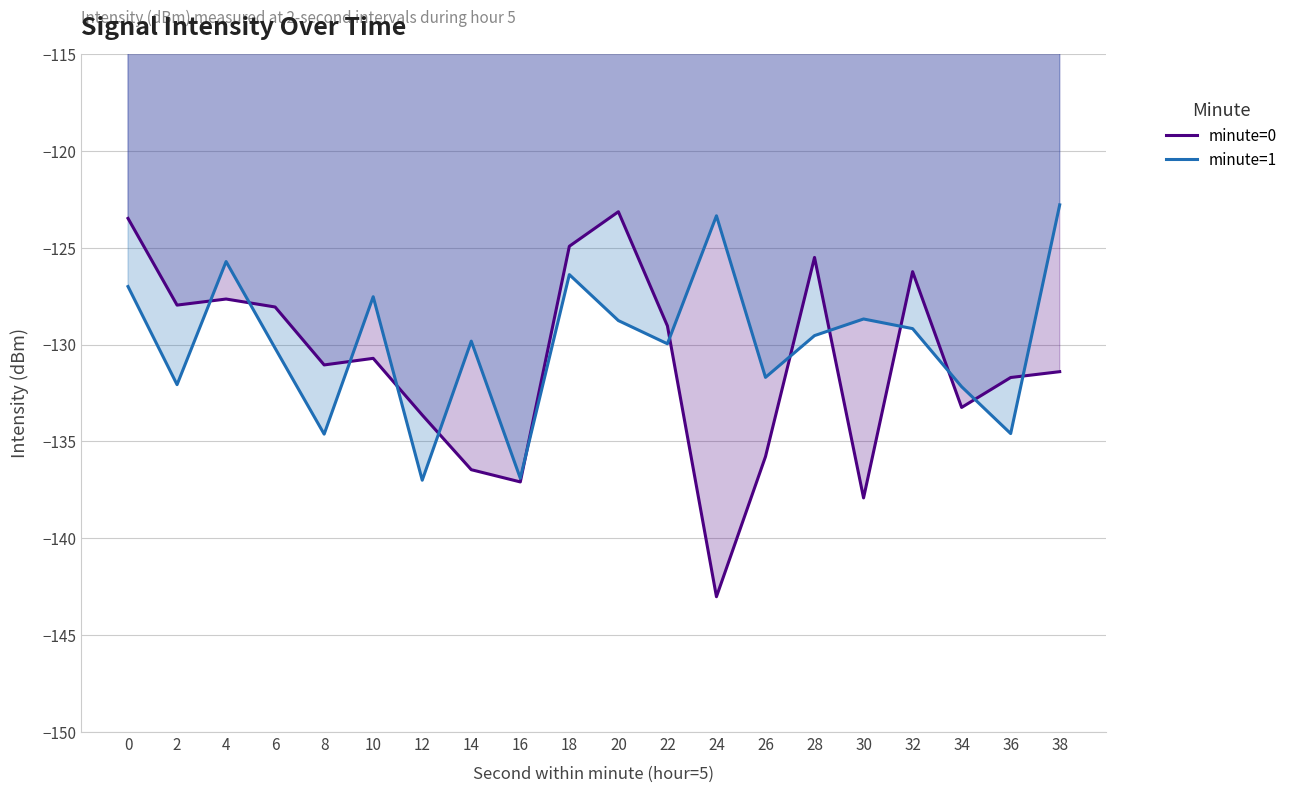

After their last crossing, which series has the higher values: minute=1 or minute=0?

minute=1